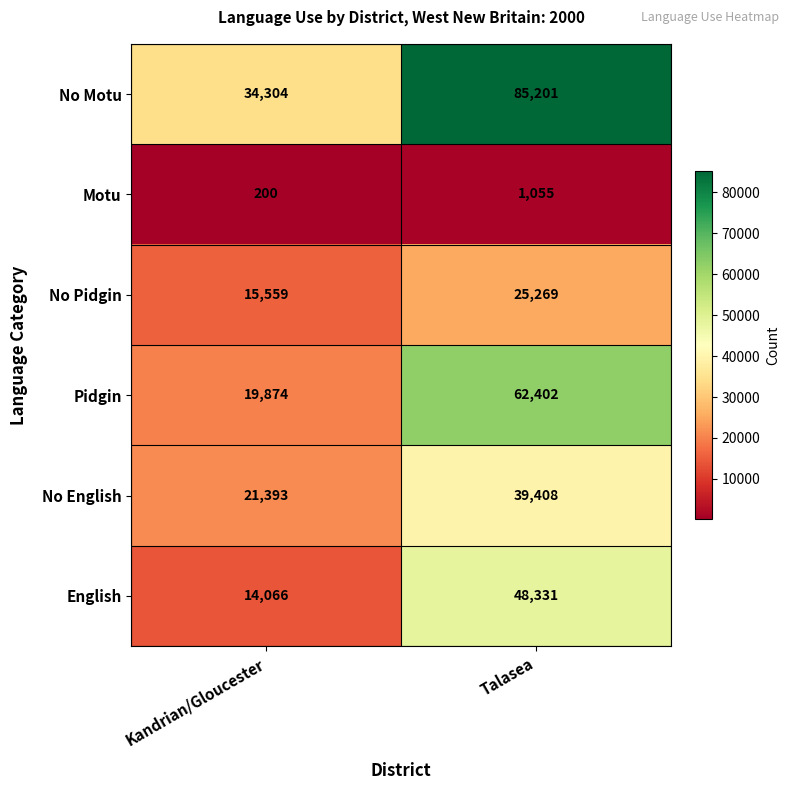

True or false: No English has a value of 21393 at Kandrian/Gloucester.

True